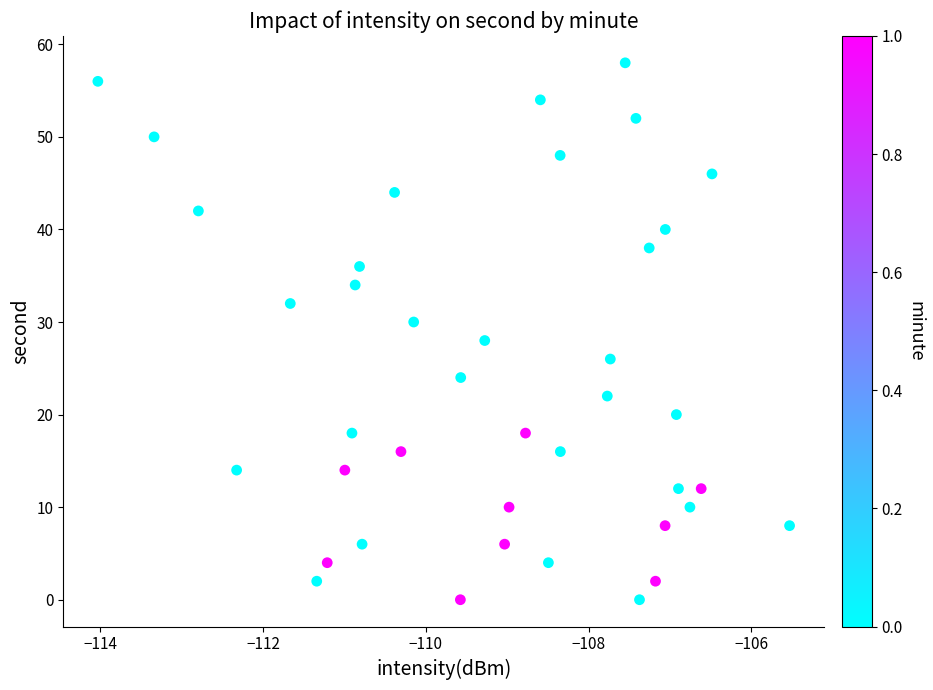

What is the range of Y values (max minus min)?

58